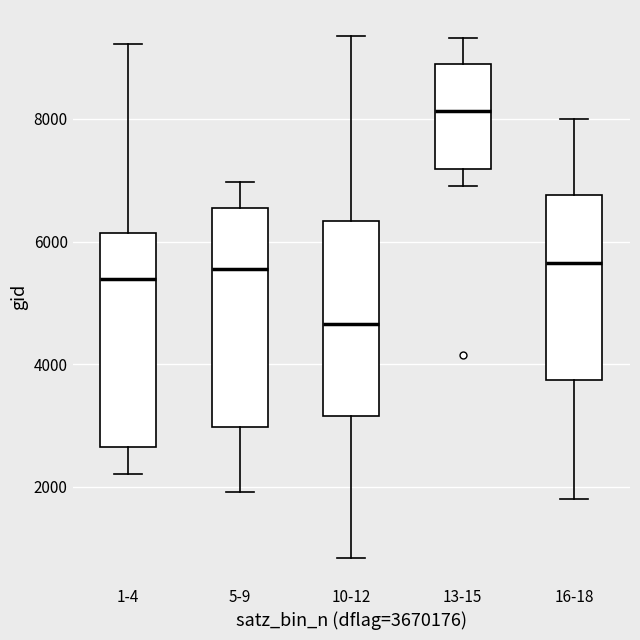

Where does the lower whisker of the box for 1-4 end on the y-axis? The values are not printed on the chart, so give them approximately, as read against the axis.

2200